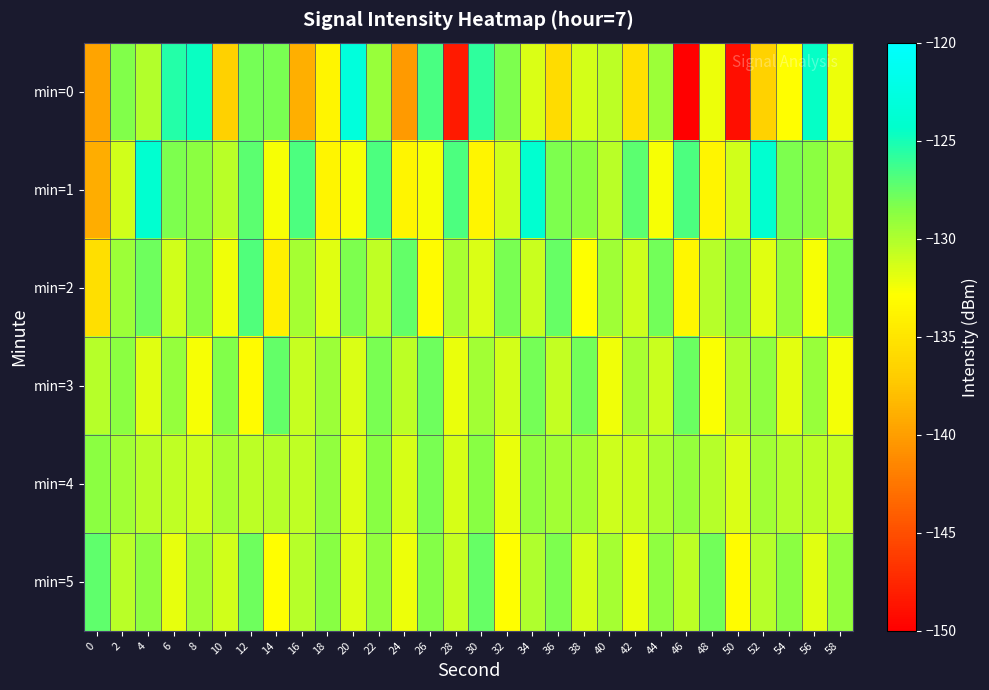

At which category is the sum across all series the highest?

22